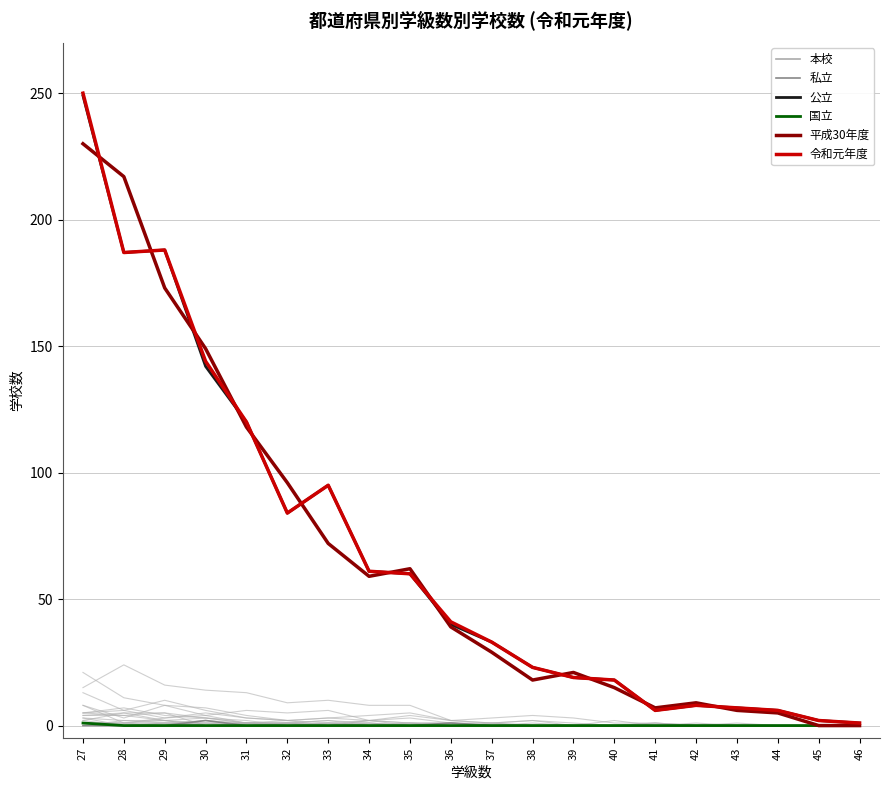

How many lines are shown in the chart?

6